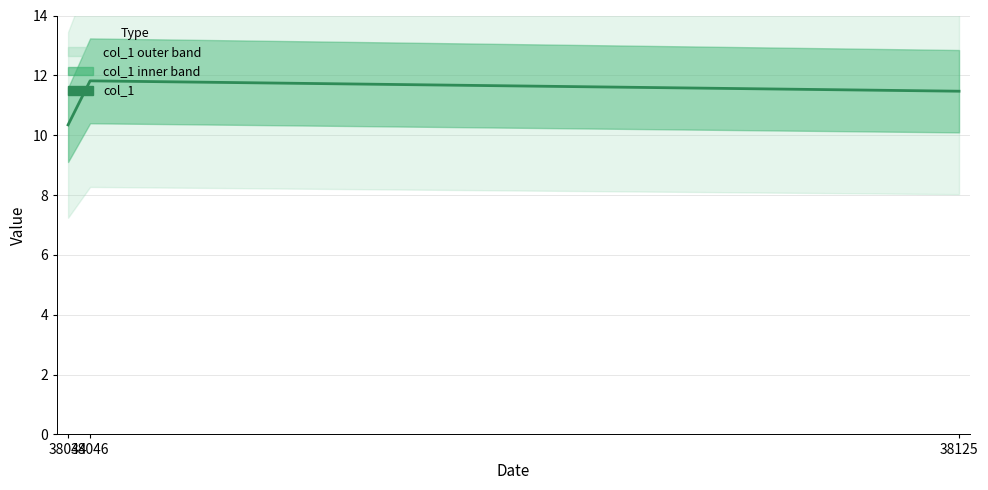

At which label is the value closest to 11?

38125